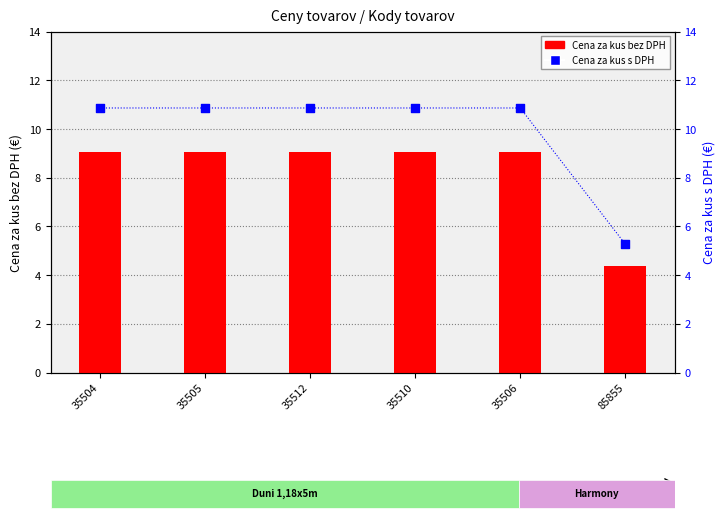

What are all the series names shown in the legend?

Cena za kus bez DPH, Cena za kus s DPH